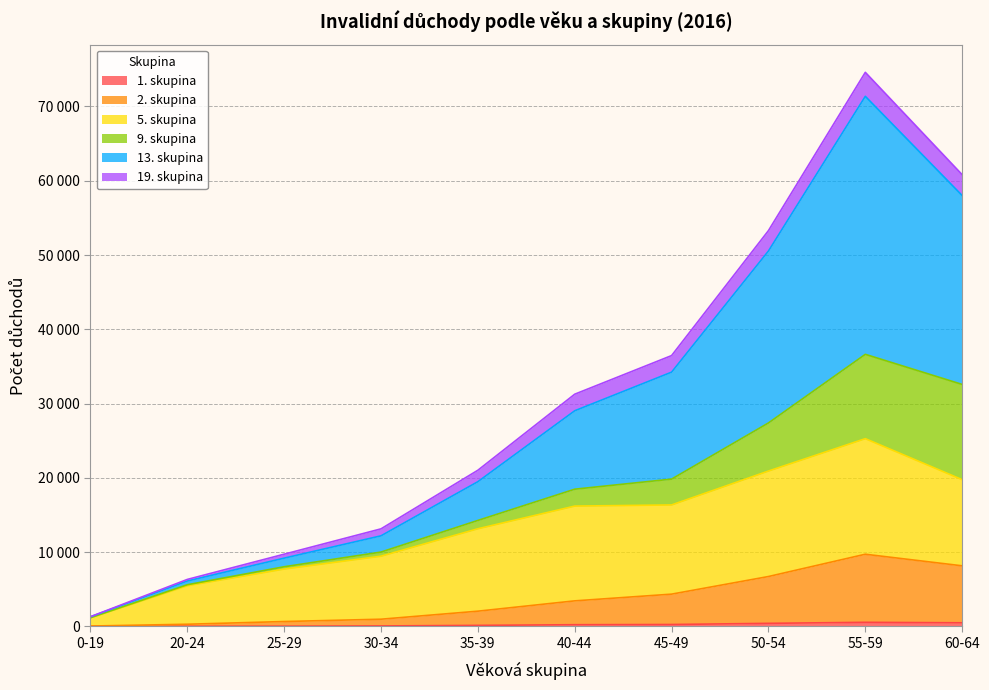

The 2. skupina series shows 44 at 0-19. True or false?

True